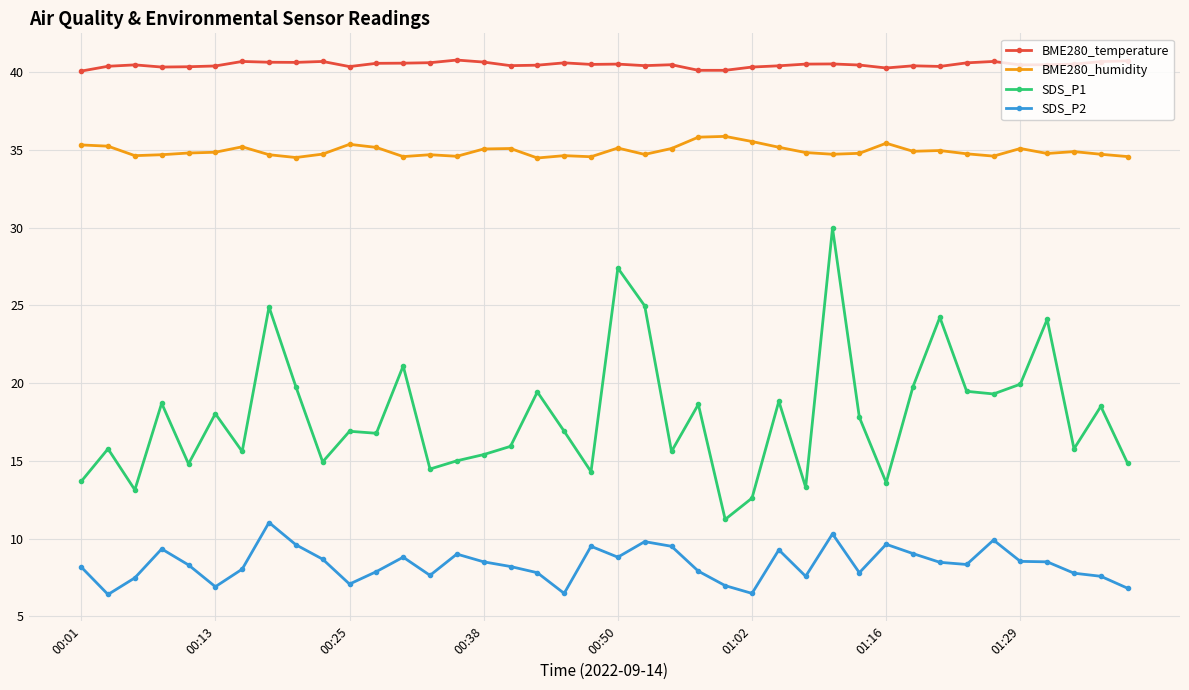

Which series has the largest total across all categories?

BME280_temperature